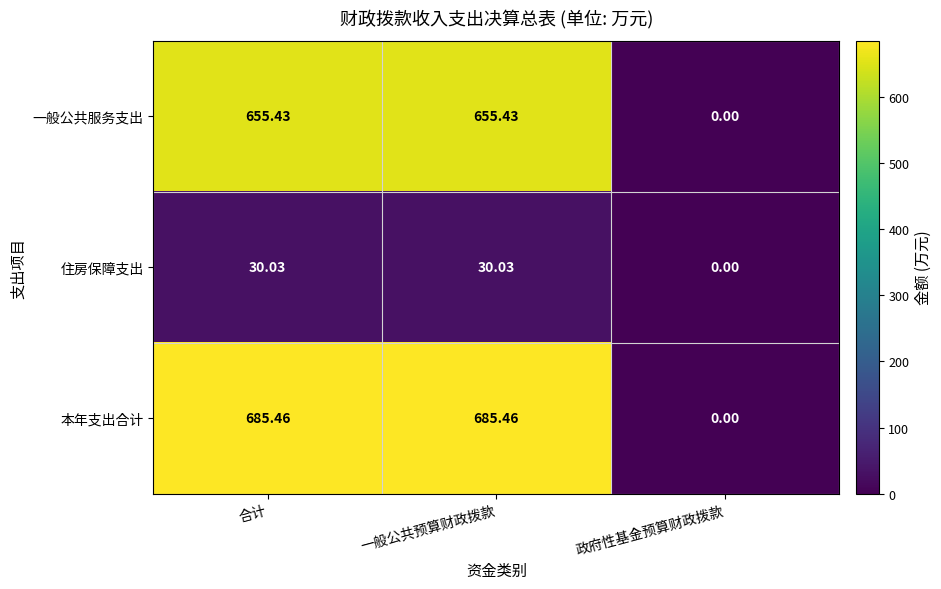

Which series has the largest total across all categories?

本年支出合计